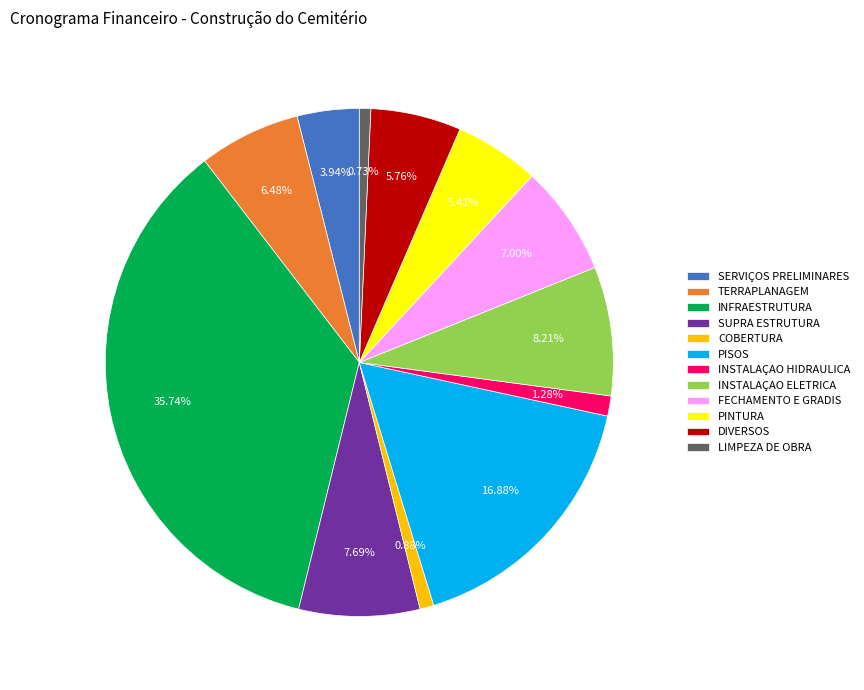

Is there a majority slice in this chart?

No